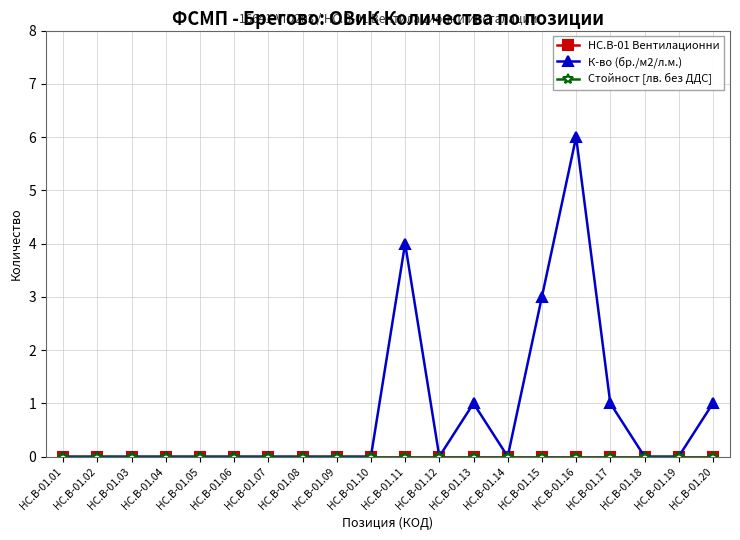

At which category is the sum across all series the highest?

HC.B-01.16